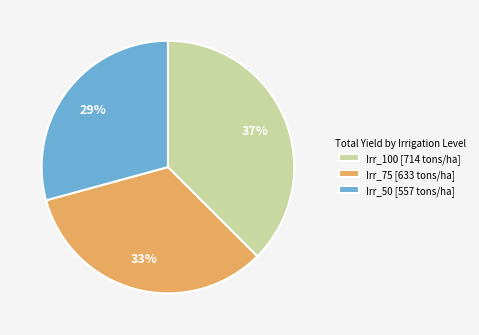

Does Irr_50 [557 tons/ha] account for over 50% of the chart?

No